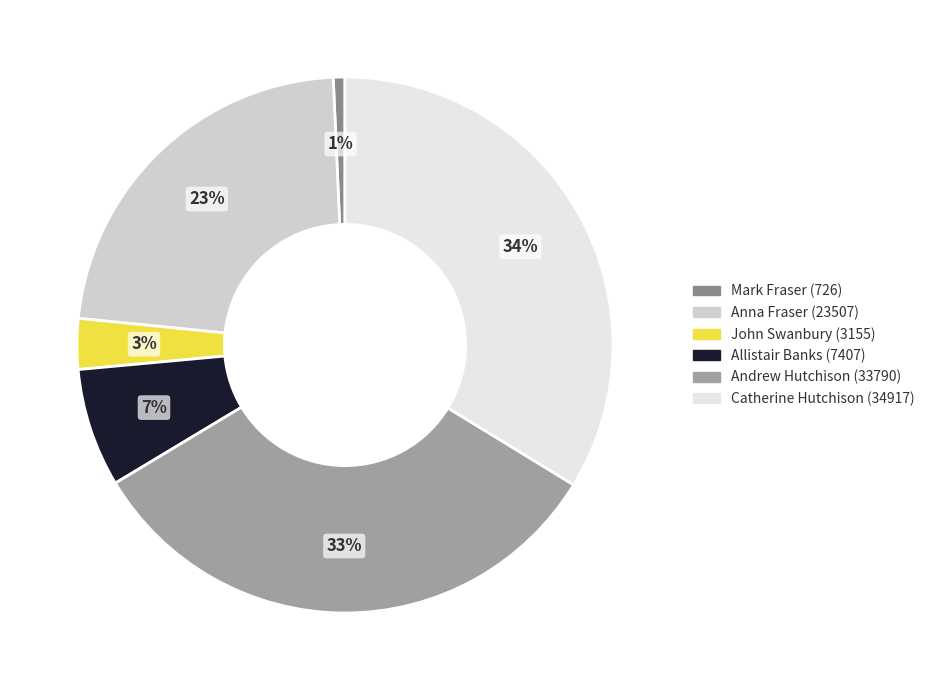

Combined, what portion of the pie is John Swanbury (3155) and Mark Fraser (726)?

3.7%